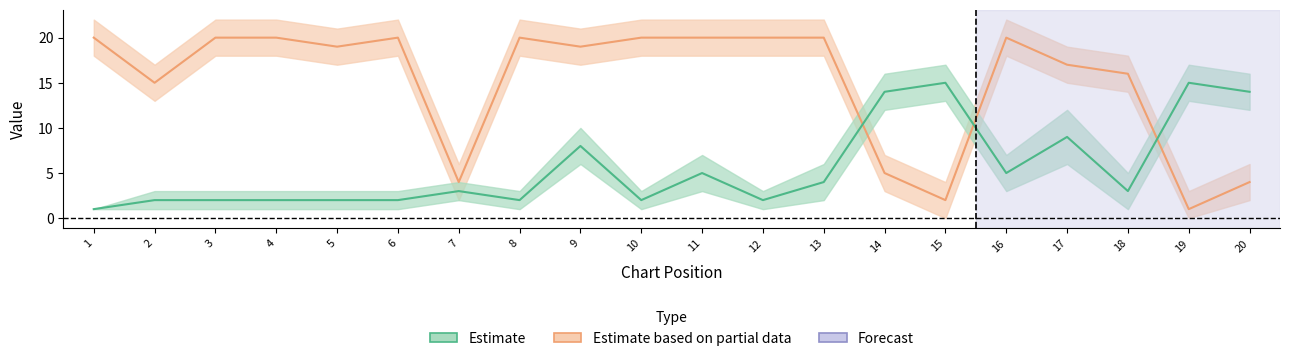

How many values in the Weeks on Chart series are below 20?

10